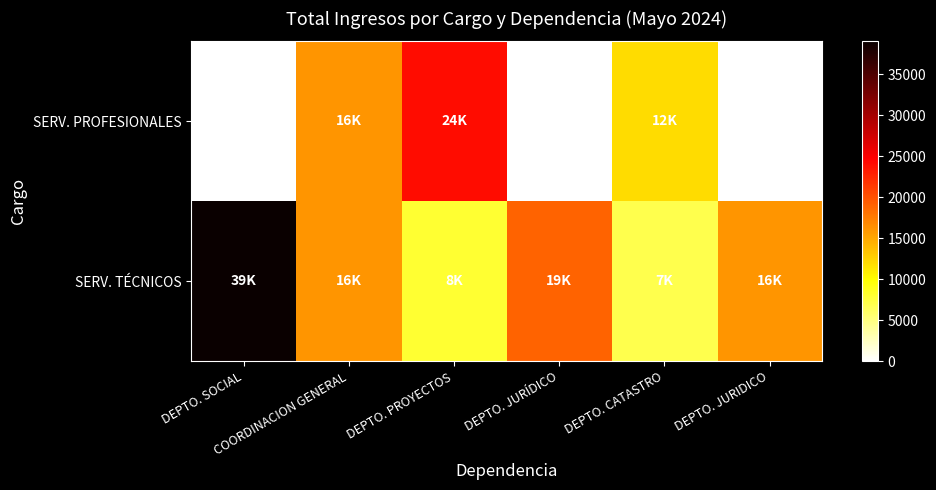

The SERV. PROFESIONALES series shows 25667 at COORDINACION GENERAL. True or false?

False